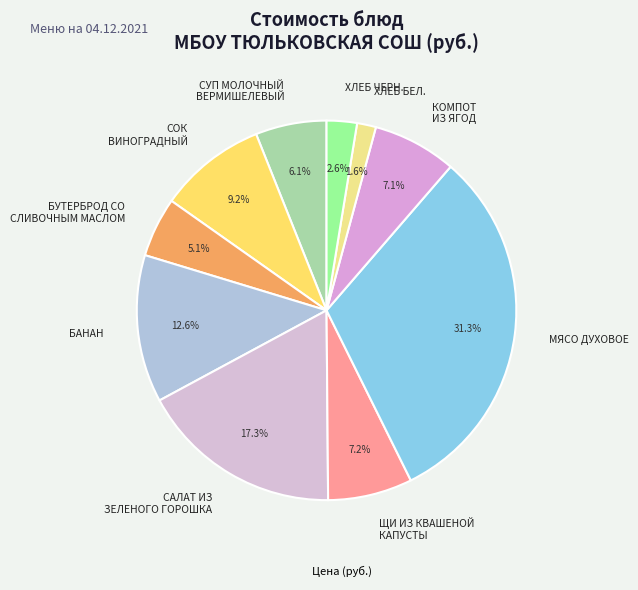

What is the smallest slice in the pie chart?

ХЛЕБ БЕЛ.